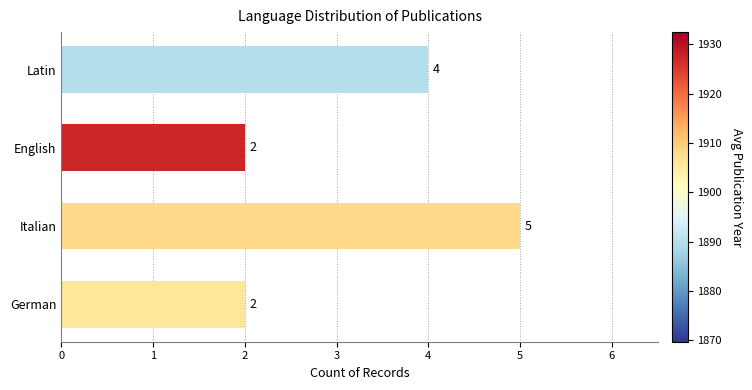

At which category does the chart reach its peak across all series?

Italian